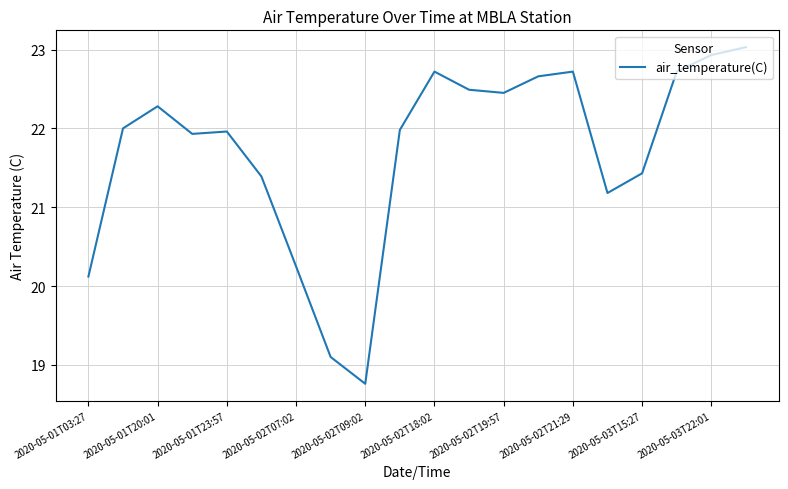

What is the difference between the maximum and minimum values?

4.3